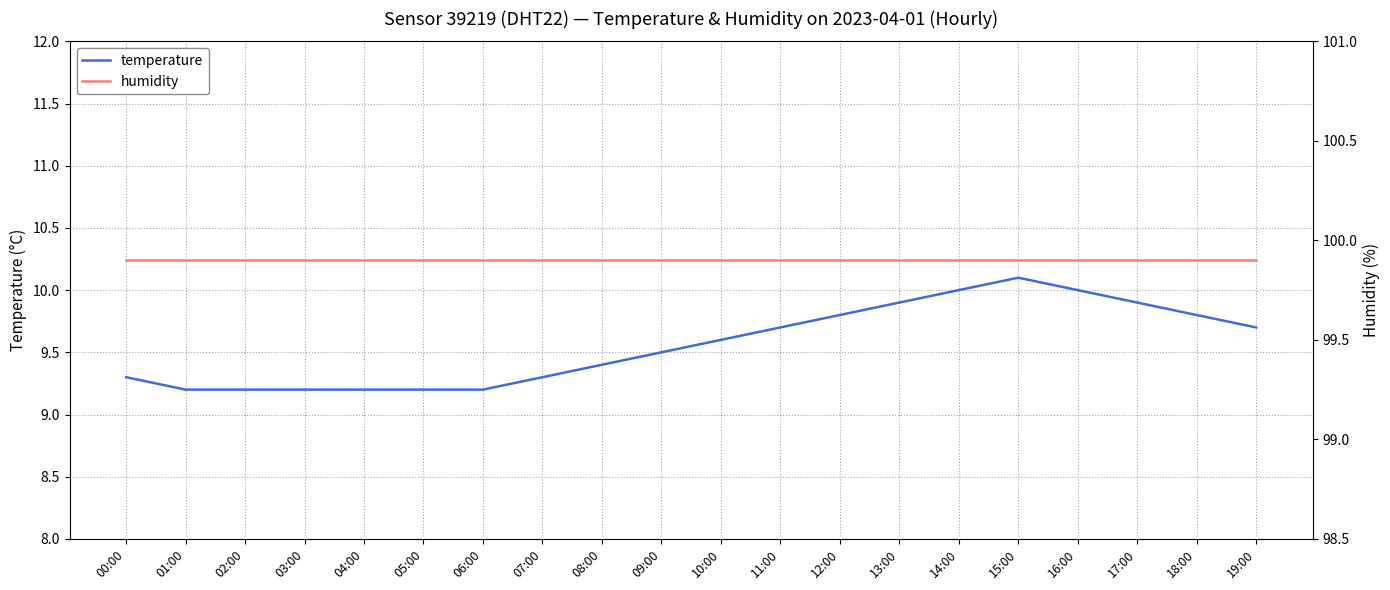

Reading right to left, what are all the values shown in this chart?

temperature: 9.7	9.8	9.9	10.0	10.1	10.0	9.9	9.8	9.7	9.6	9.5	9.4	9.3	9.2	9.2	9.2	9.2	9.2	9.2	9.3
humidity: 99.9	99.9	99.9	99.9	99.9	99.9	99.9	99.9	99.9	99.9	99.9	99.9	99.9	99.9	99.9	99.9	99.9	99.9	99.9	99.9